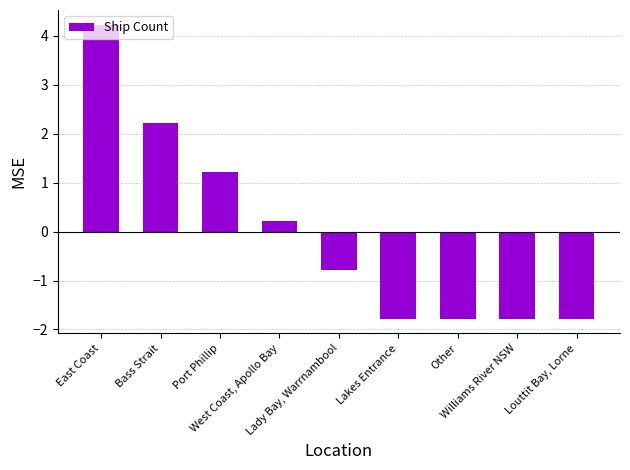

What is the ratio of the value at Port Phillip to the value at East Coast?

0.3